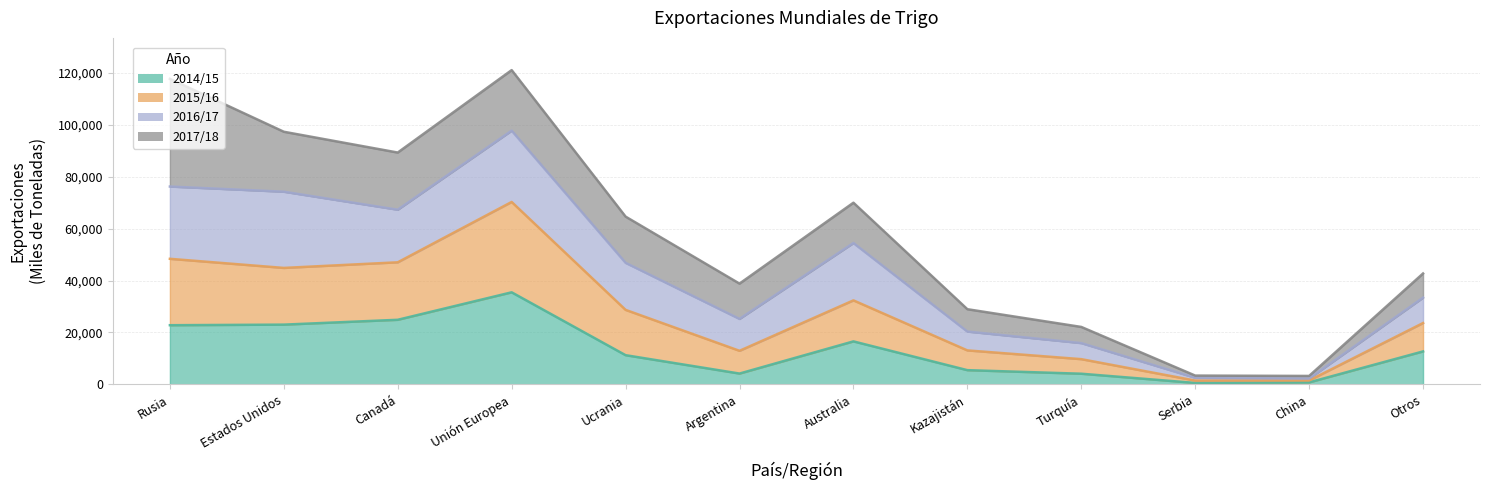

True or false: 2014/15 and 2015/16 cross at least once.

False